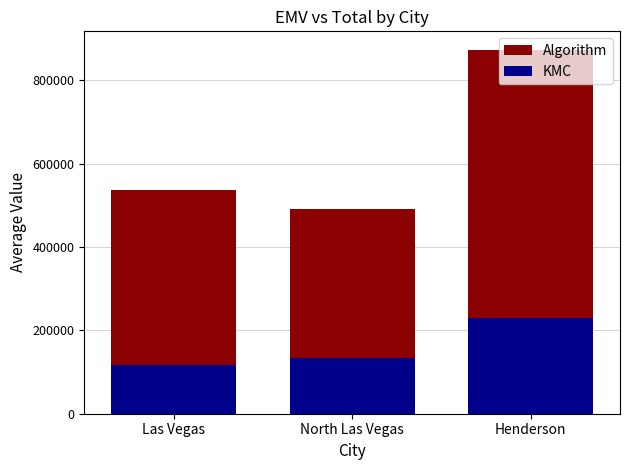

What is the difference between the highest and lowest values at Las Vegas?

419551